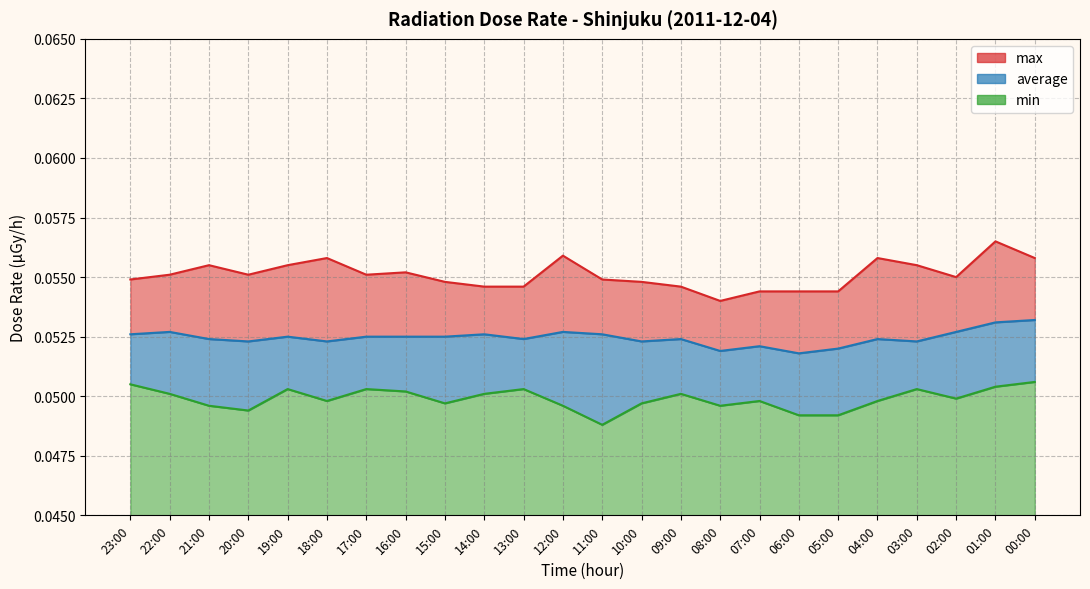

List the series in order of their peak value, highest first.

max, average, min